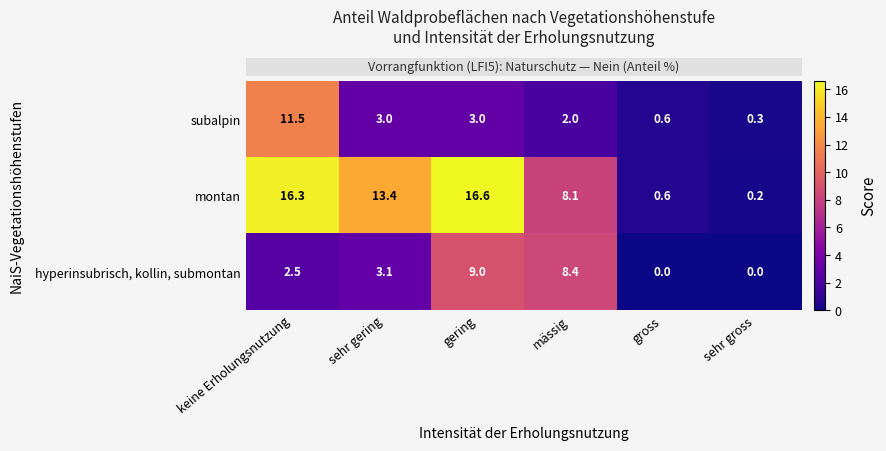

What value does the montan series have at sehr gering?

13.4